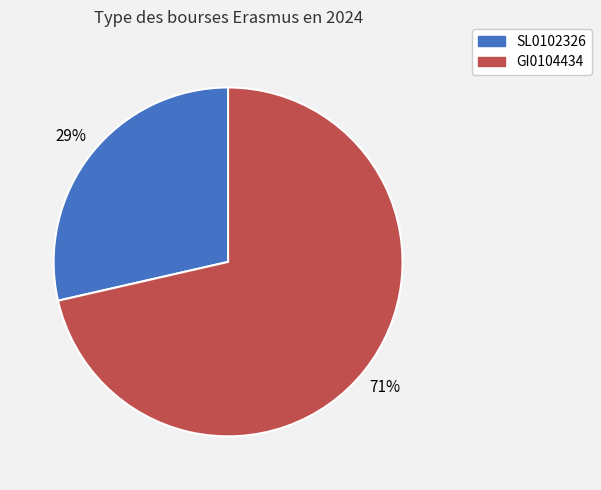

True or false: GI0104434 accounts for 80% of the total.

False